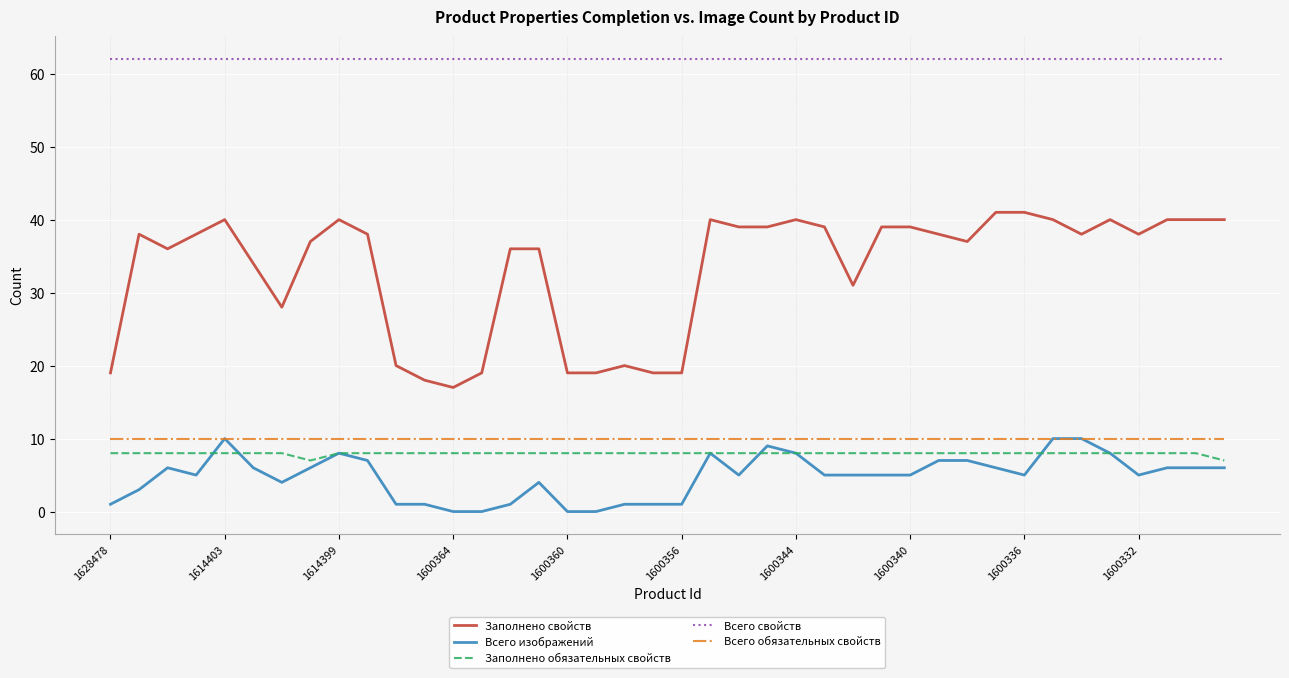

What is the maximum value for Всего обязательных свойств?

10